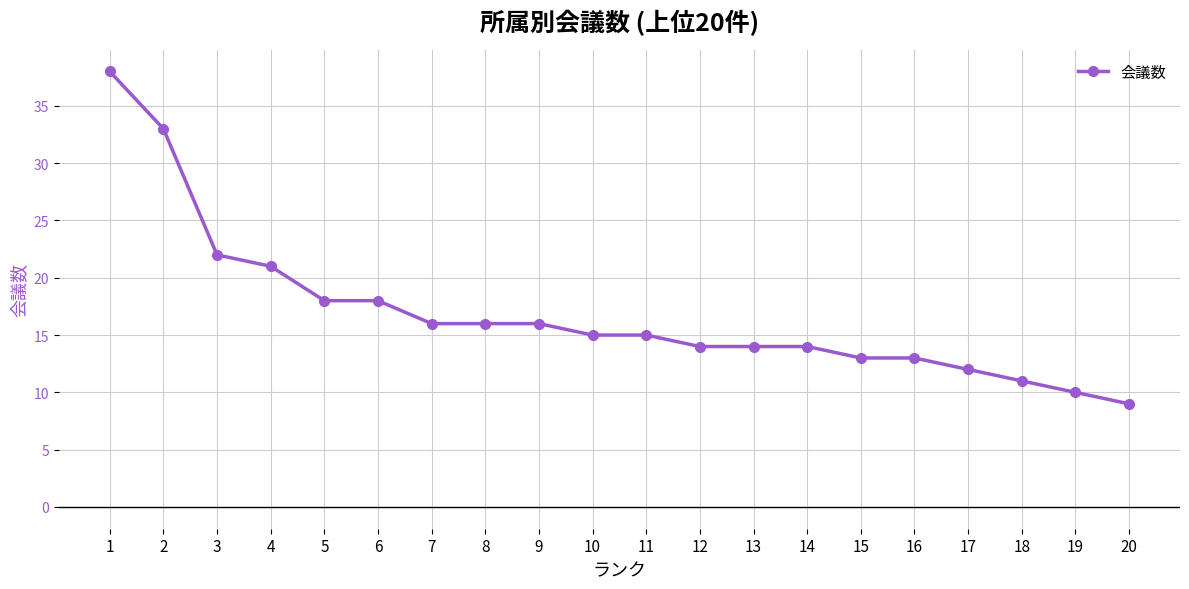

What is the change in value from 9 to 15?

-3